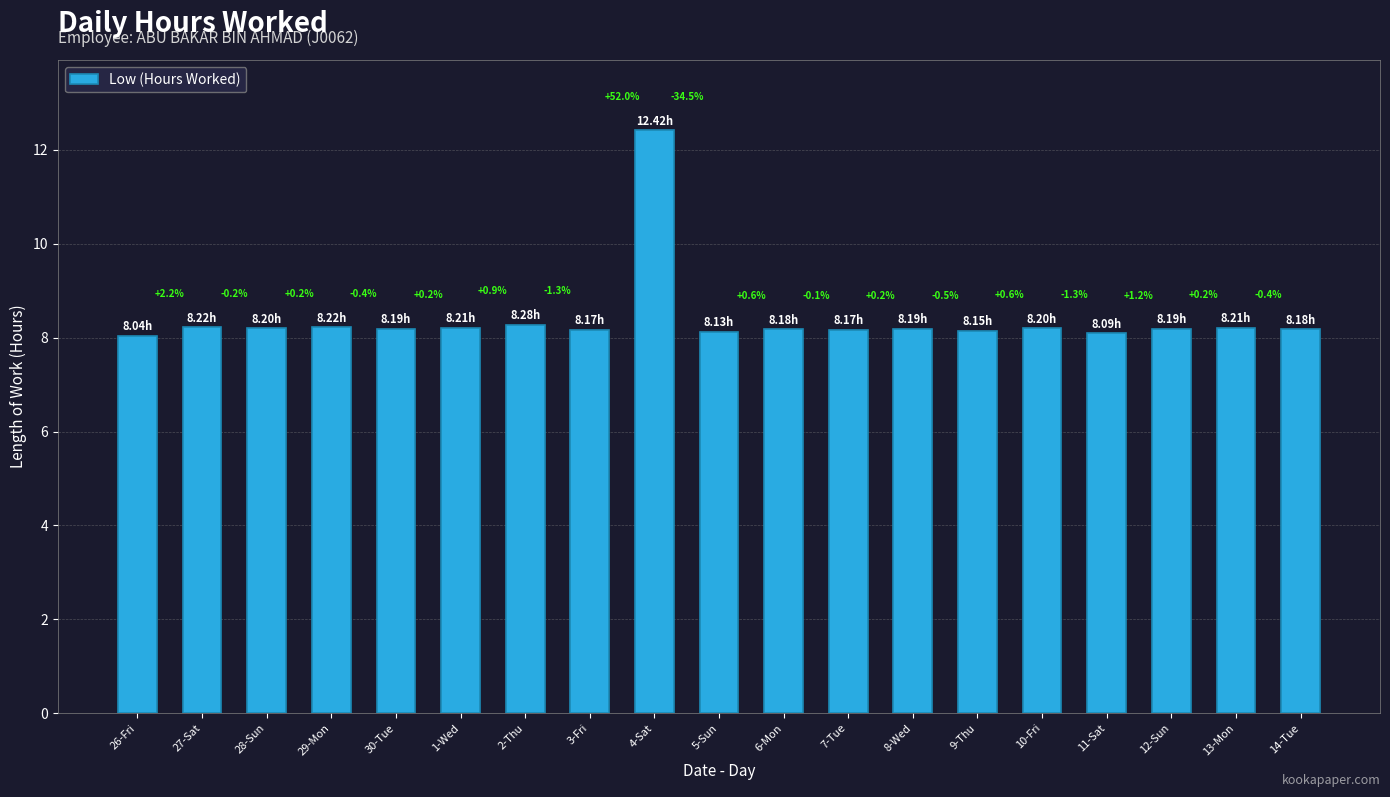

At which category does the chart reach its peak across all series?

4-Sat